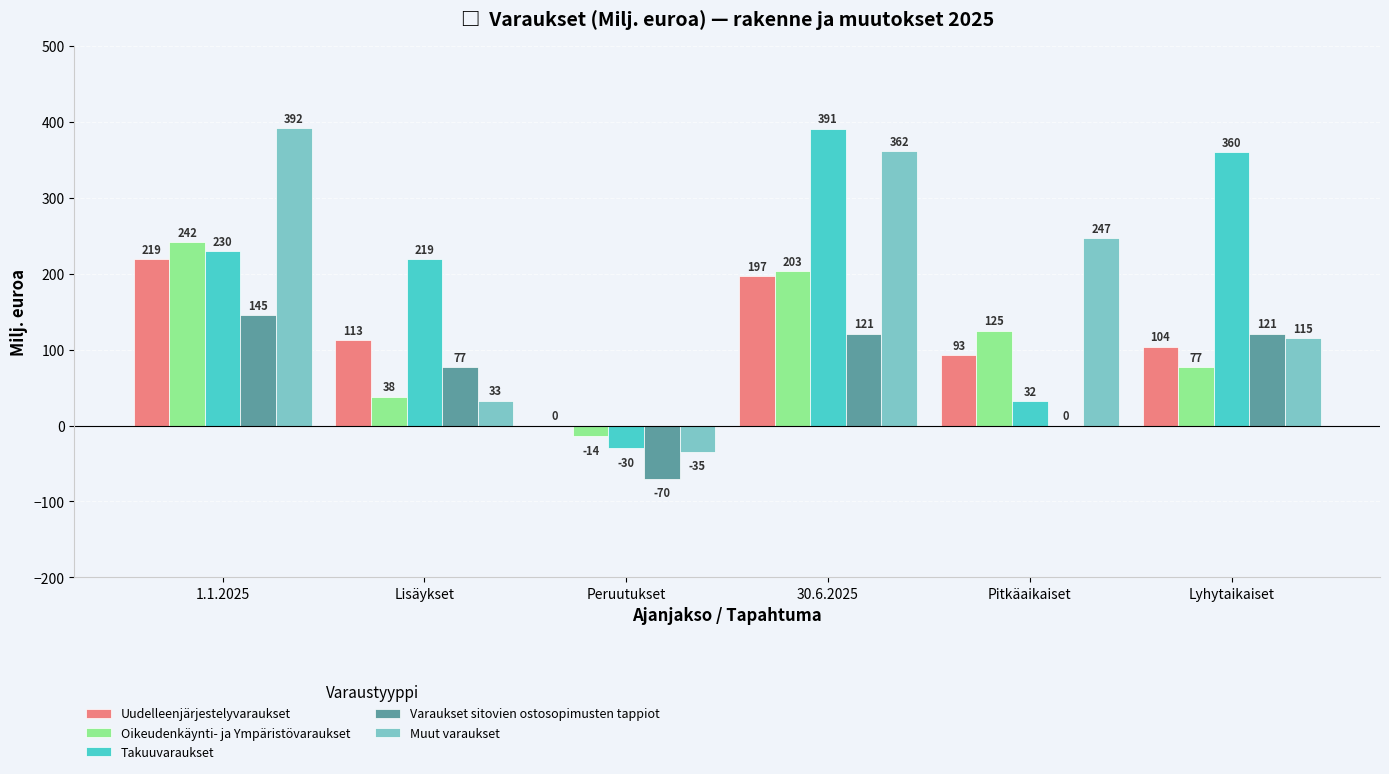

Reading right to left, extract all data points from this chart.

Uudelleenjärjestelyvaraukset: 104	93	197	0	113	219
Oikeudenkäynti- ja Ympäristövaraukset: 77	125	203	-14	38	242
Takuuvaraukset: 360	32	391	-30	219	230
Varaukset sitovien ostosopimusten tappiot: 121	0	121	-70	77	145
Muut varaukset: 115	247	362	-35	33	392